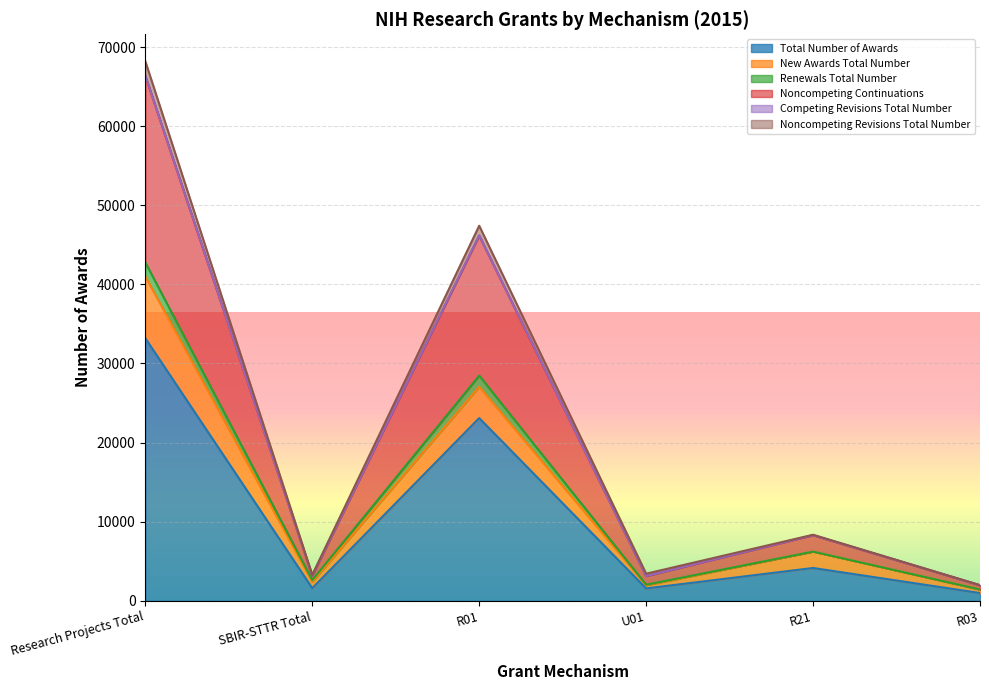

Which series changed the most between U01 and R03?

Noncompeting Continuations Total Number